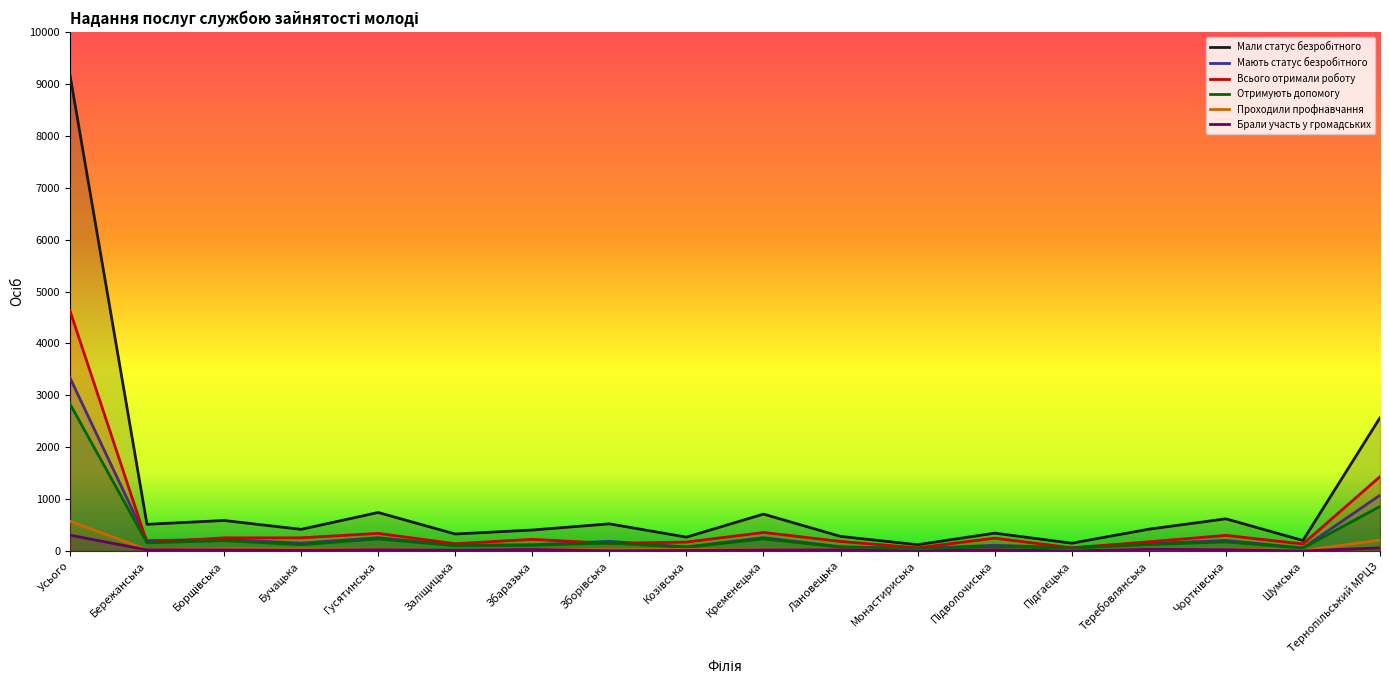

Is it true that Проходили профнавчання equals 49 at Тернопільський МРЦЗ?

False